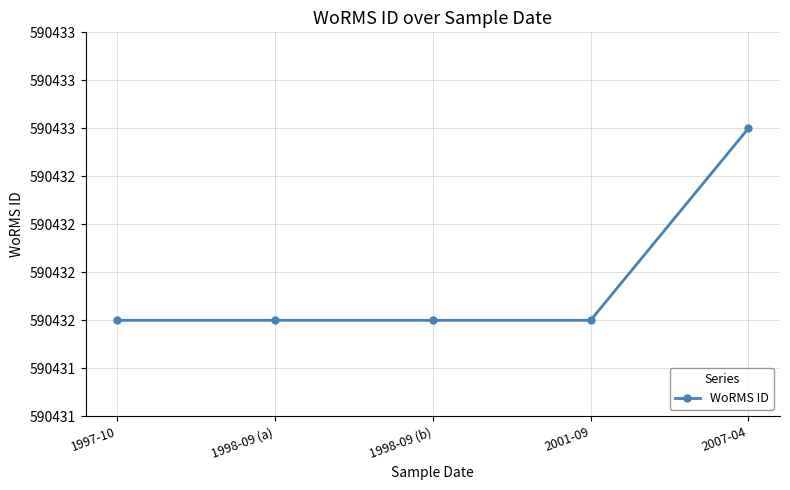

What is the ratio of the value at 1998-09 (a) to the value at 1997-10?

1.0